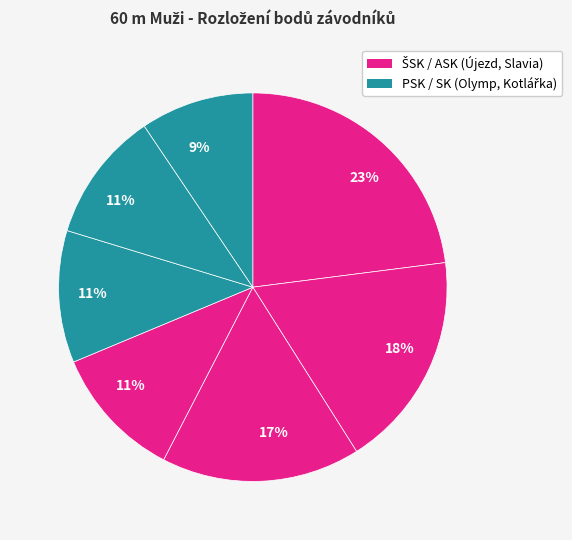

Count the number of slices in the pie.

7